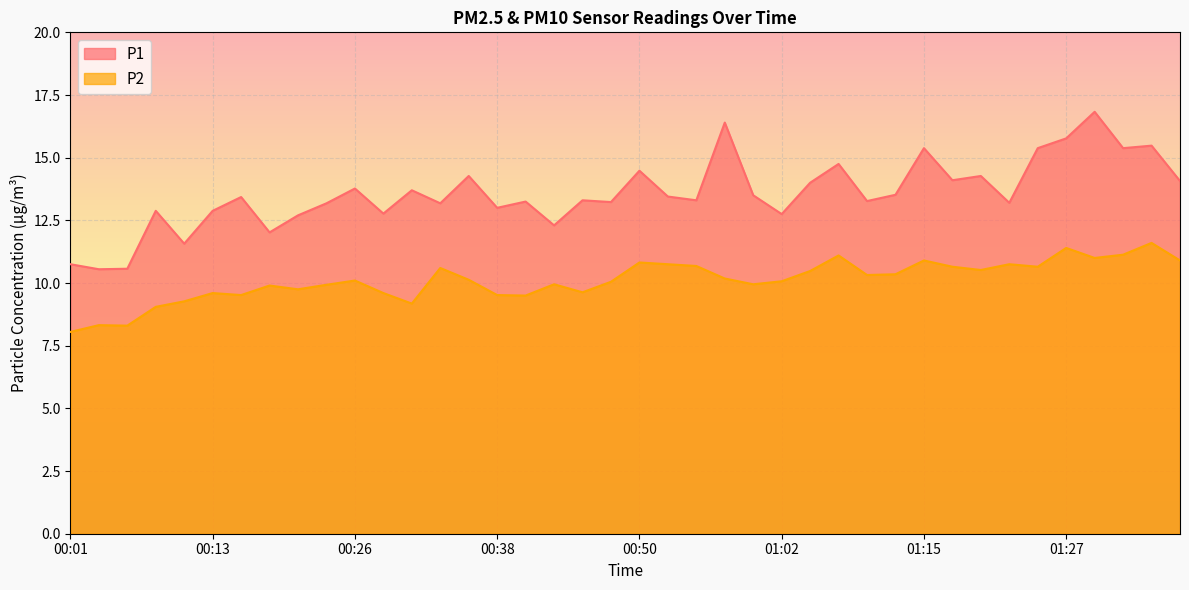

At how many categories does at least one series exceed 15?

7